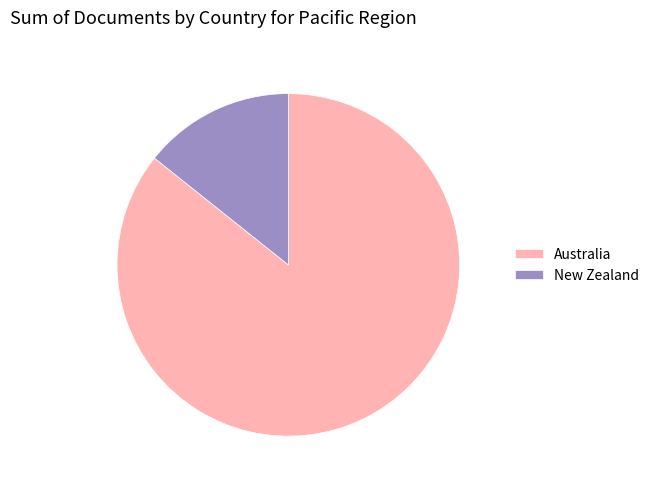

Approximately how many times larger is the value at New Zealand compared to Australia?

0.2